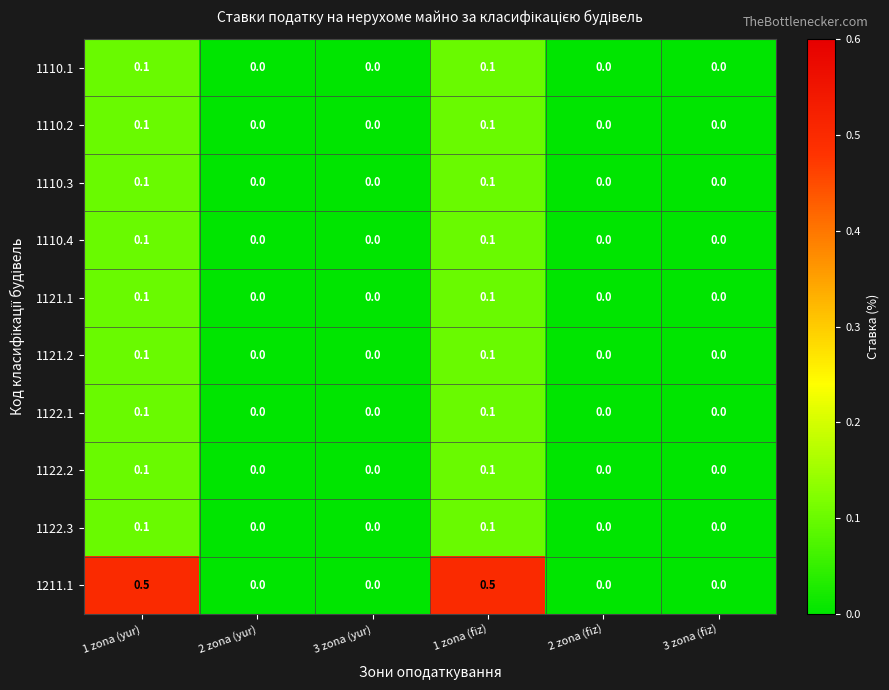

Which series has the largest range (max minus min)?

1211.1